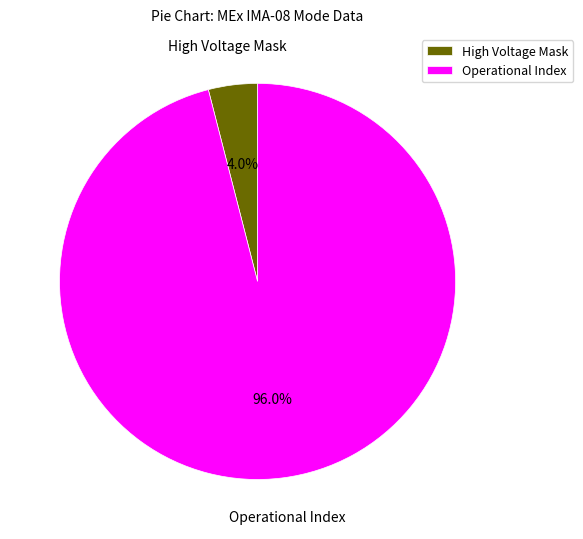

How many segments does this pie chart have?

2